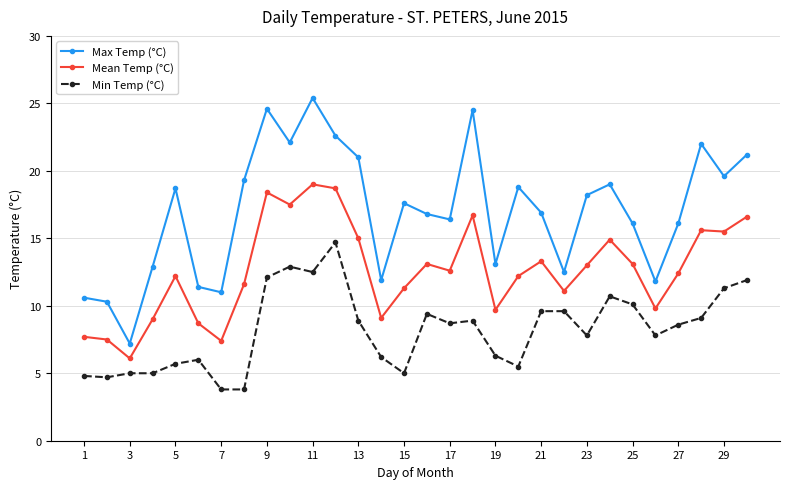

True or false: Min Temp (°C) and Mean Temp (°C) cross at least once.

False